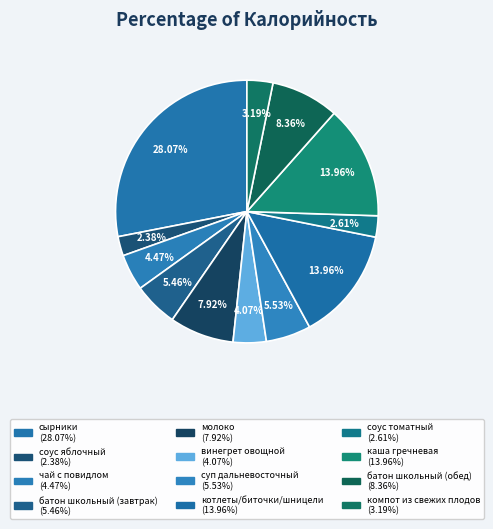

What is the largest slice in the pie chart?

сырники